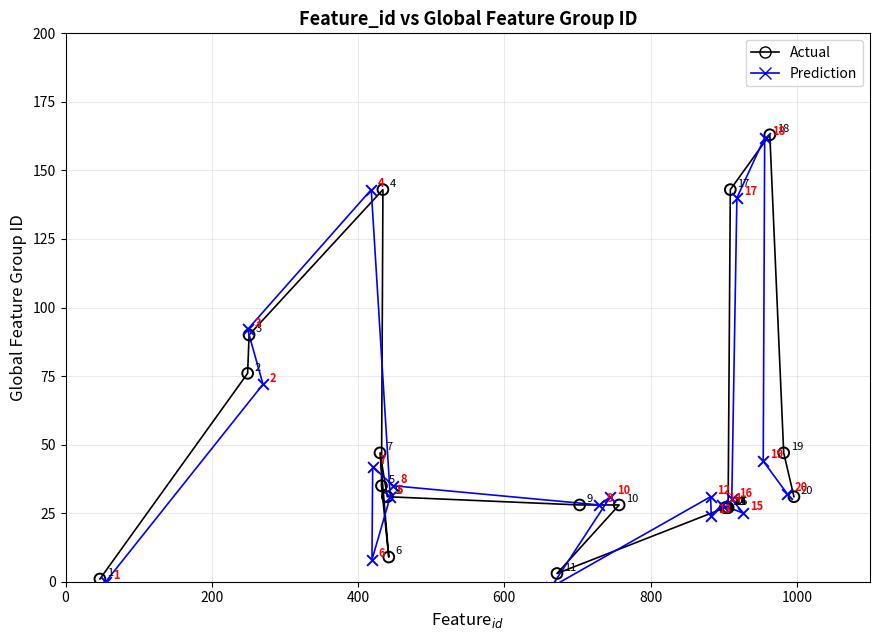

Which series reaches the maximum Y coordinate?

Actual